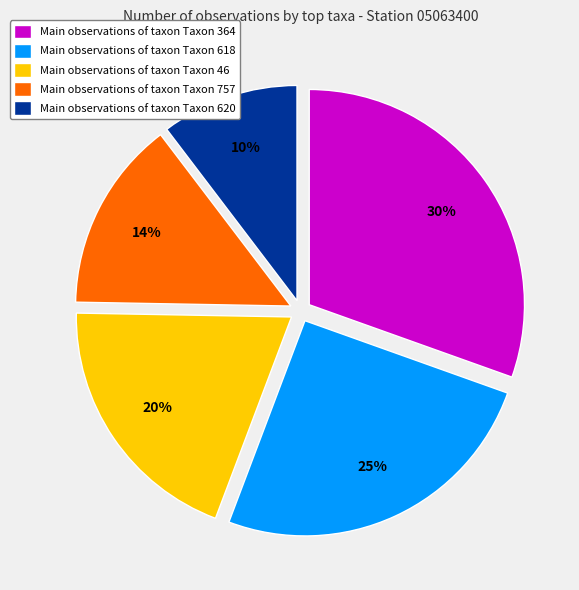

Rank the categories by value from highest to lowest.

Main observations of taxon Taxon 364, Main observations of taxon Taxon 618, Main observations of taxon Taxon 46, Main observations of taxon Taxon 757, Main observations of taxon Taxon 620